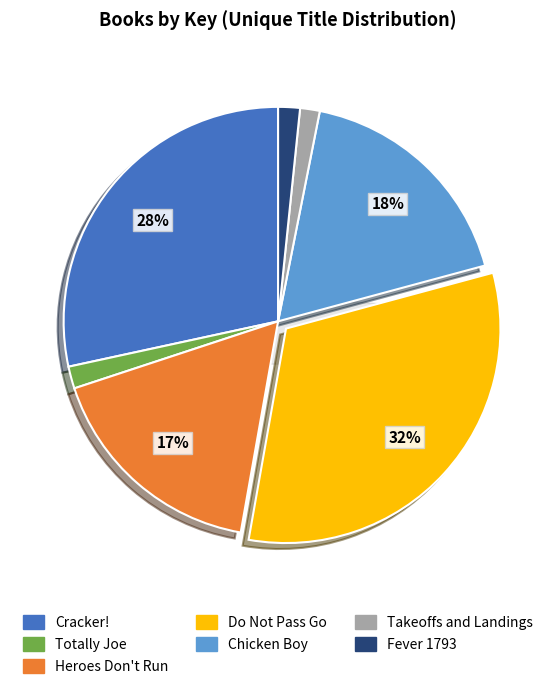

To the nearest percent, what is the difference between the largest and smallest slice percentages?

31%